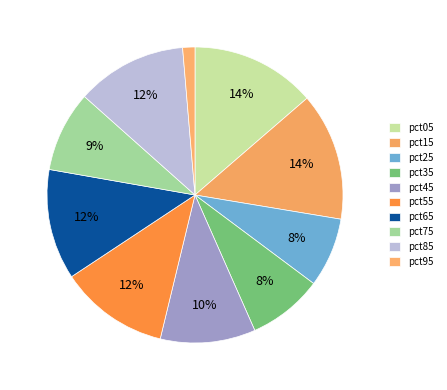

To the nearest percent, what portion does pct55 represent?

12%